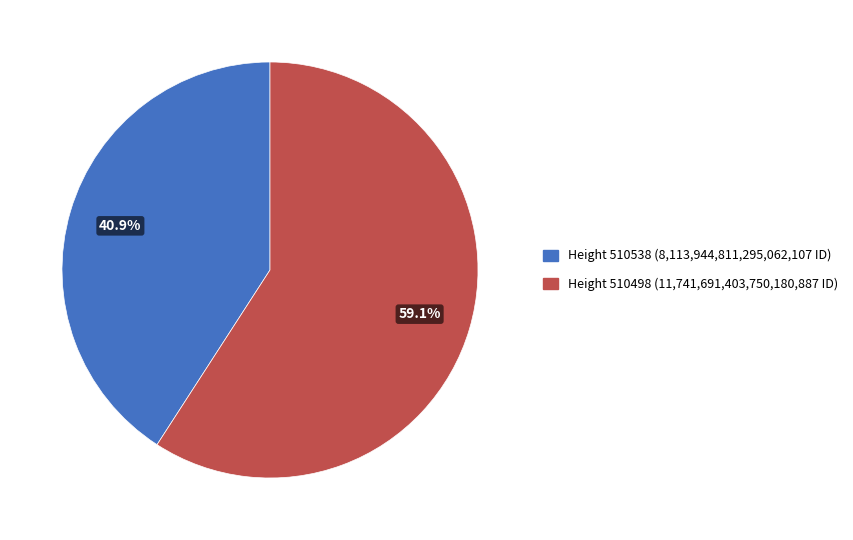

Is there any slice that represents more than half of the pie?

Yes